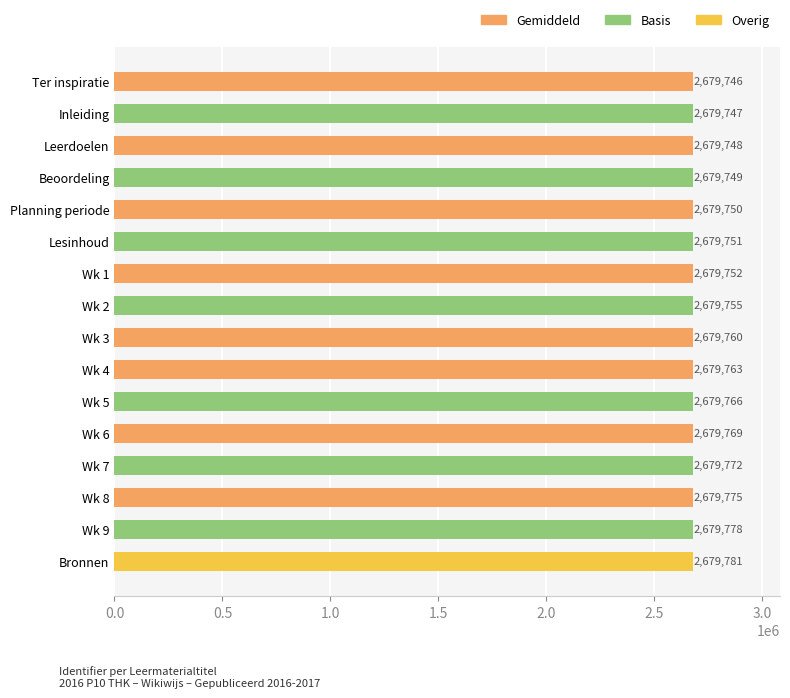

The value at Wk 1 is 2679752. True or false?

True